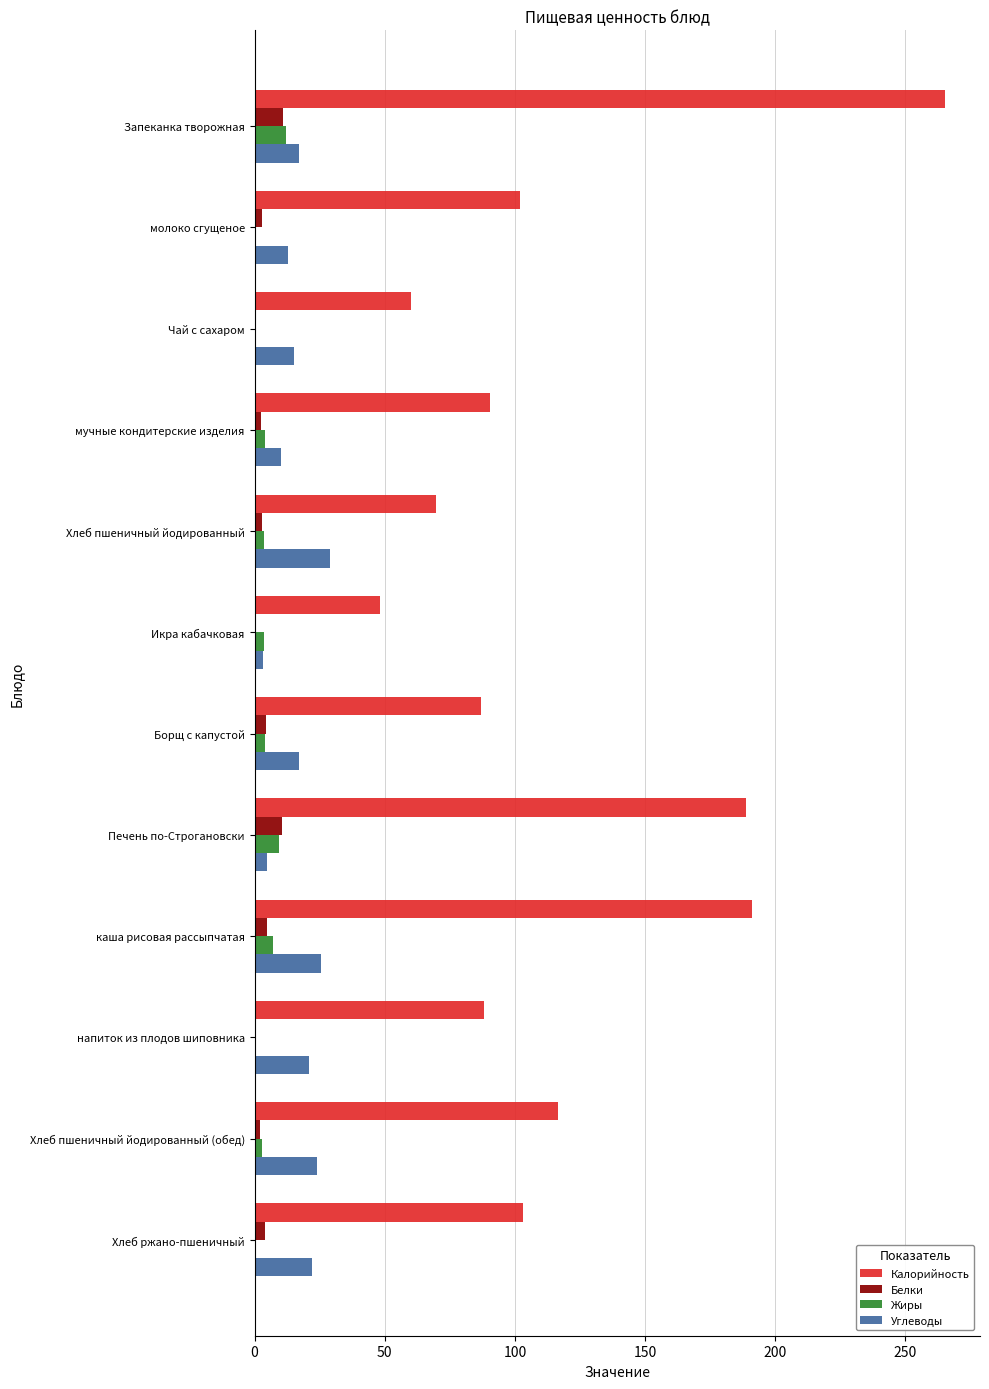

True or false: Углеводы has a value of 15.0 at Чай с сахаром.

True